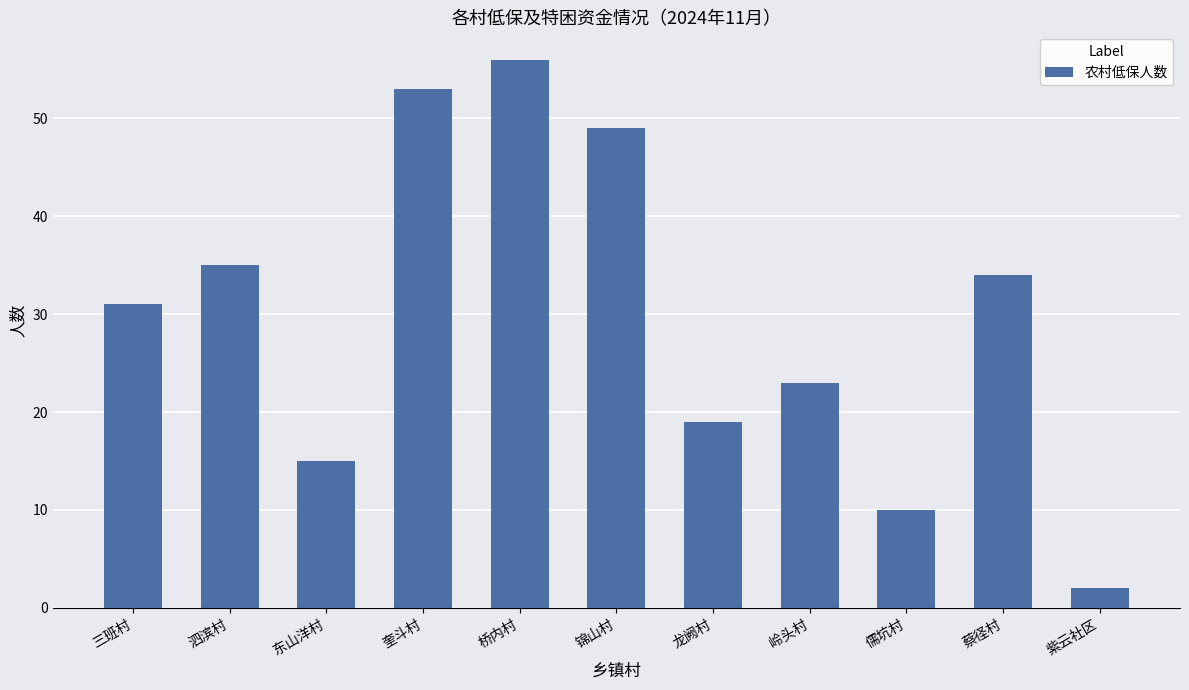

Are the bars horizontal?

No